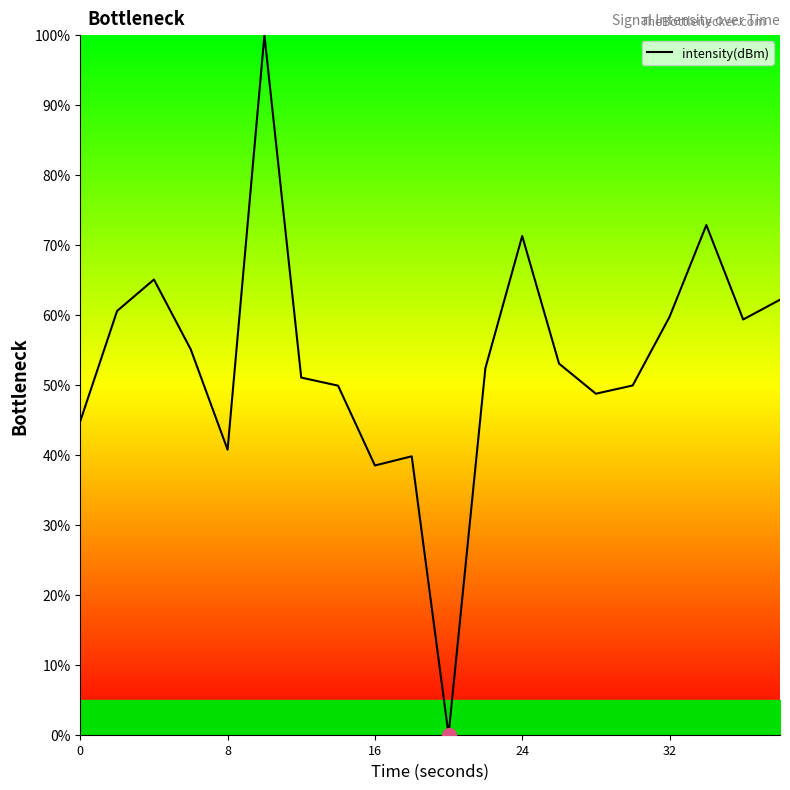

What is the maximum value shown in the chart?

100.0